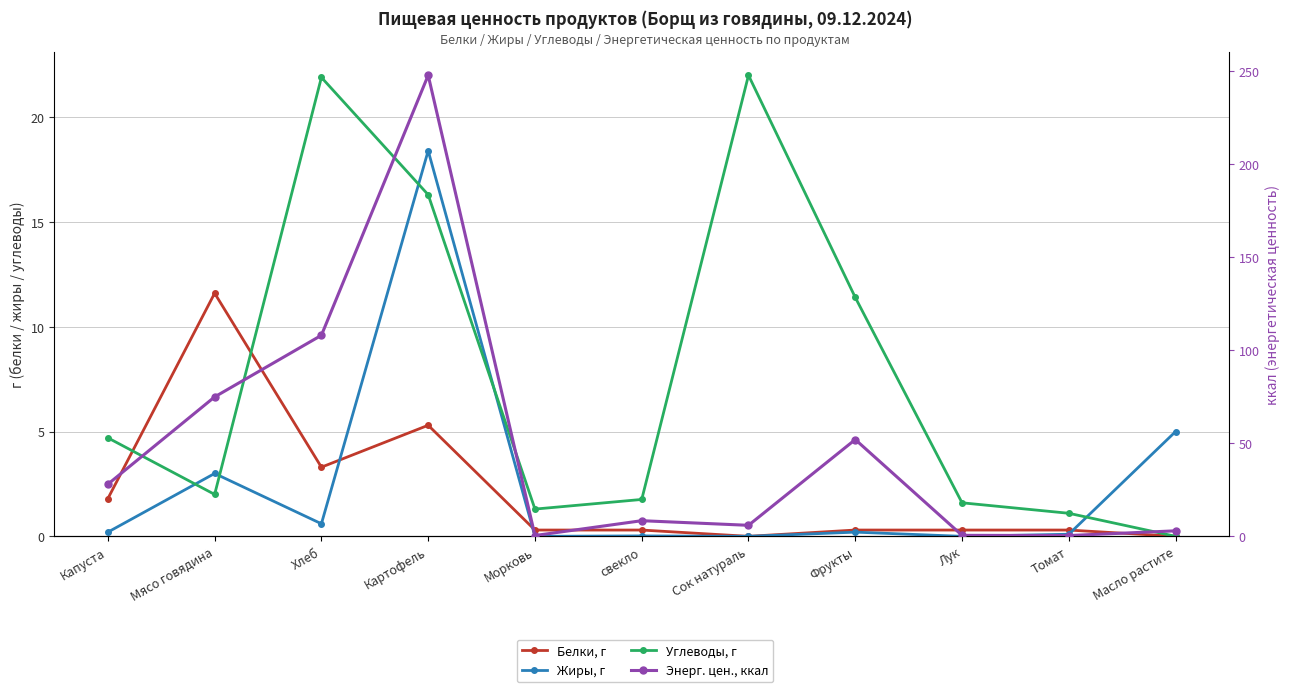

What is the value of the Жиры, г point at the 8th from the left?

0.2